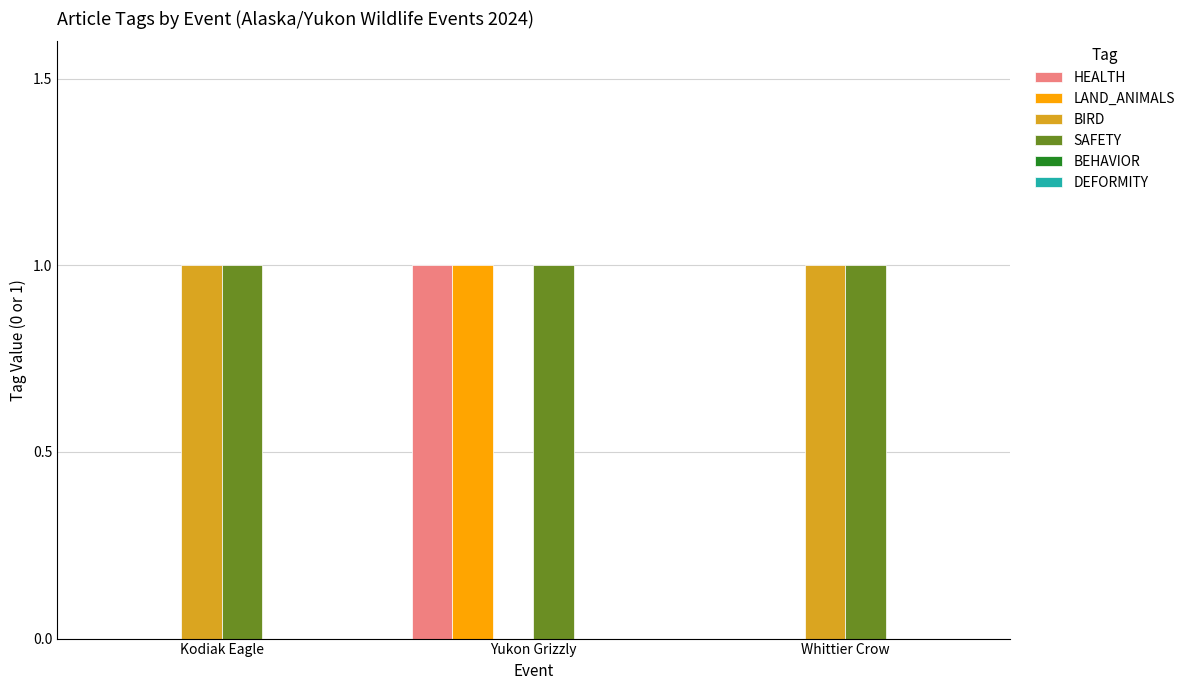

At which category is the sum across all series the highest?

Yukon Grizzly